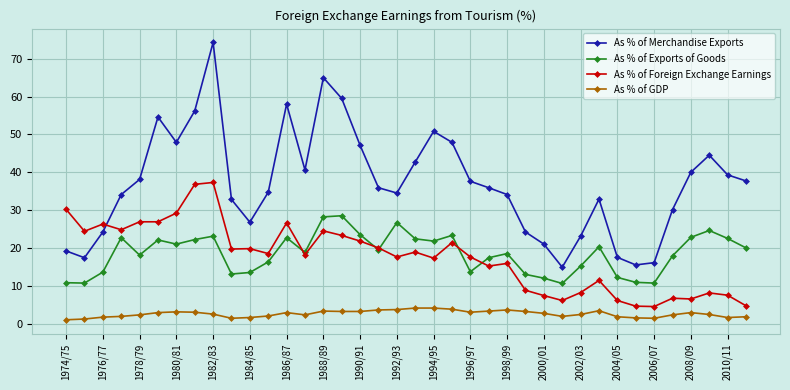

What is the highest value of the As % of Merchandise Exports series?

74.3